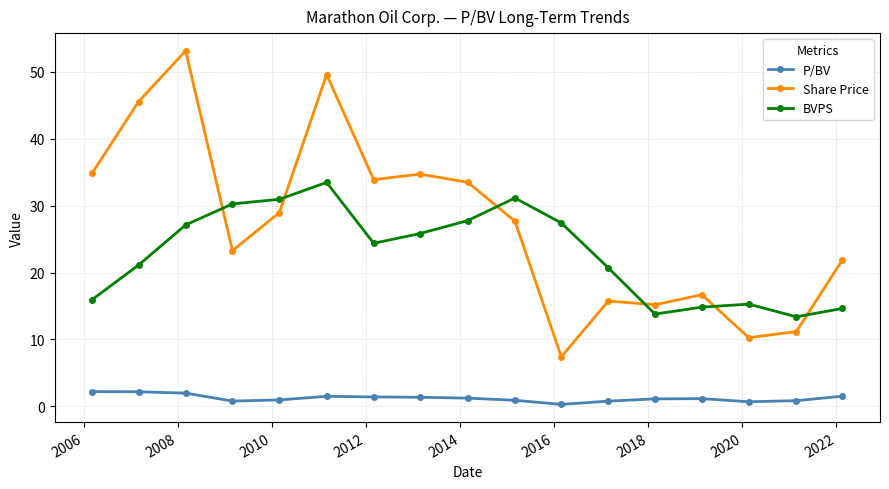

True or false: Share Price and P/BV cross at least once.

False